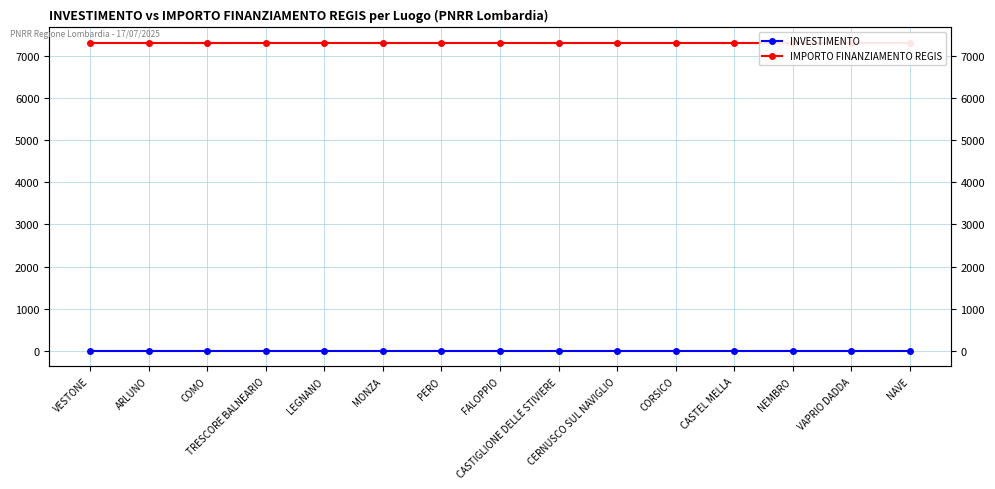

True or false: IMPORTO FINANZIAMENTO REGIS and INVESTIMENTO intersect in this chart.

False